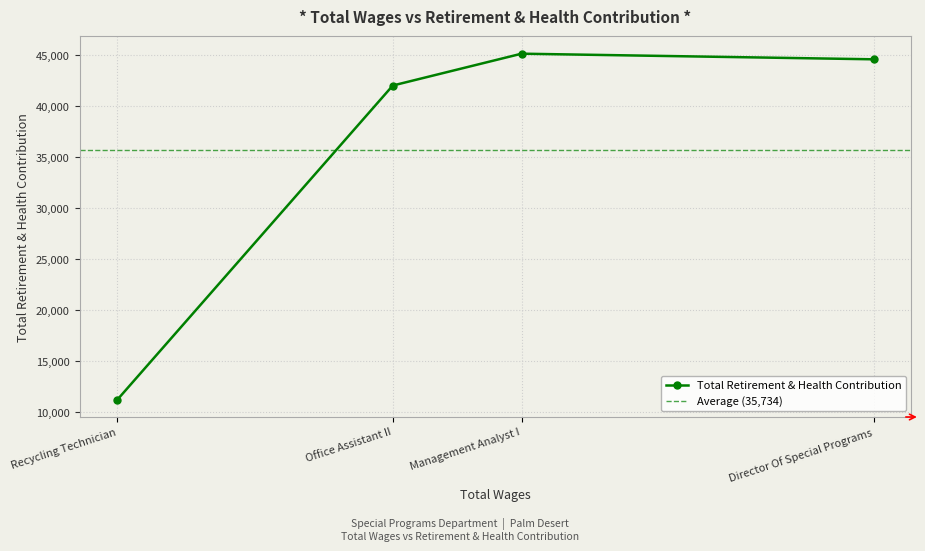

Is it true that Total Retirement & Health Contribution equals 45133 at Management Analyst I?

True